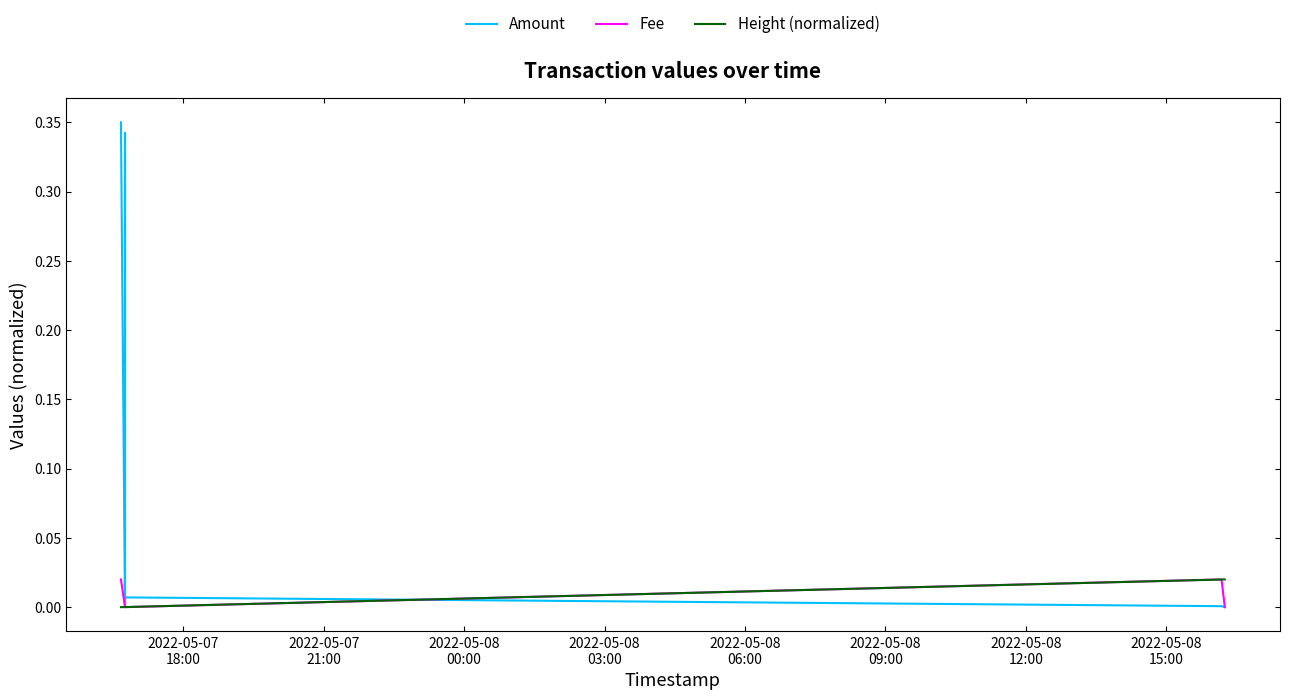

List the series in order of their peak value, highest first.

Amount, Fee, Height (normalized)